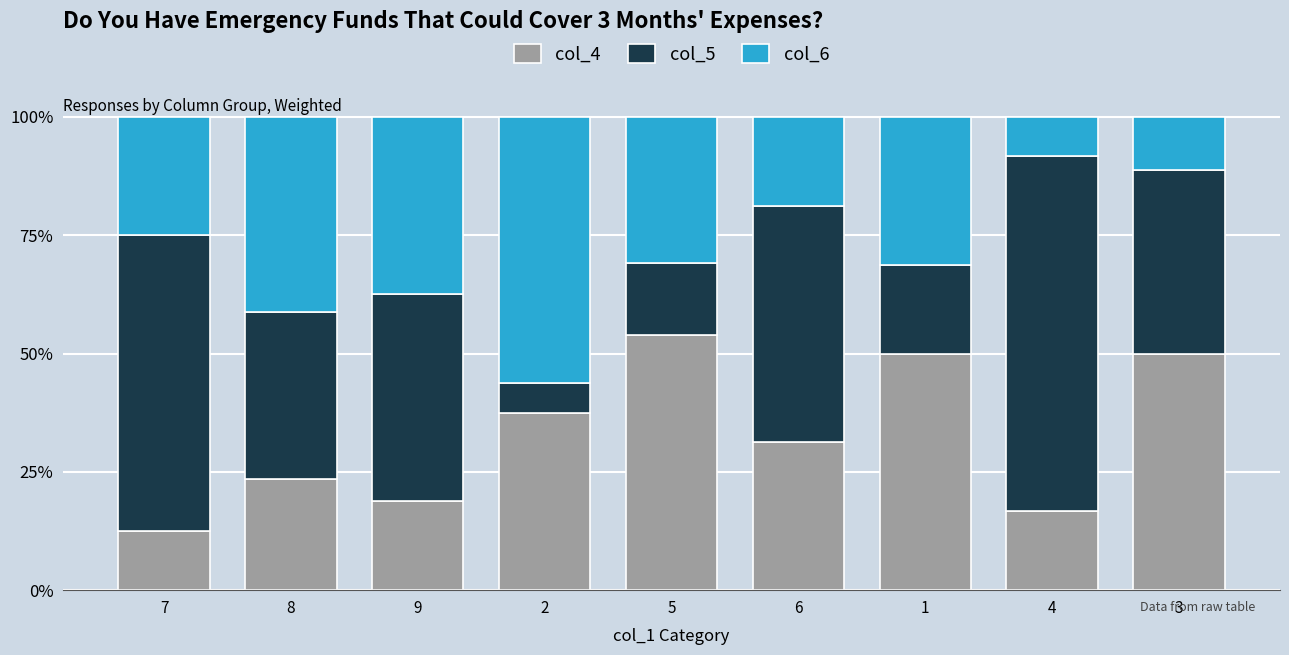

What is the total value across all series at 4?

100.0